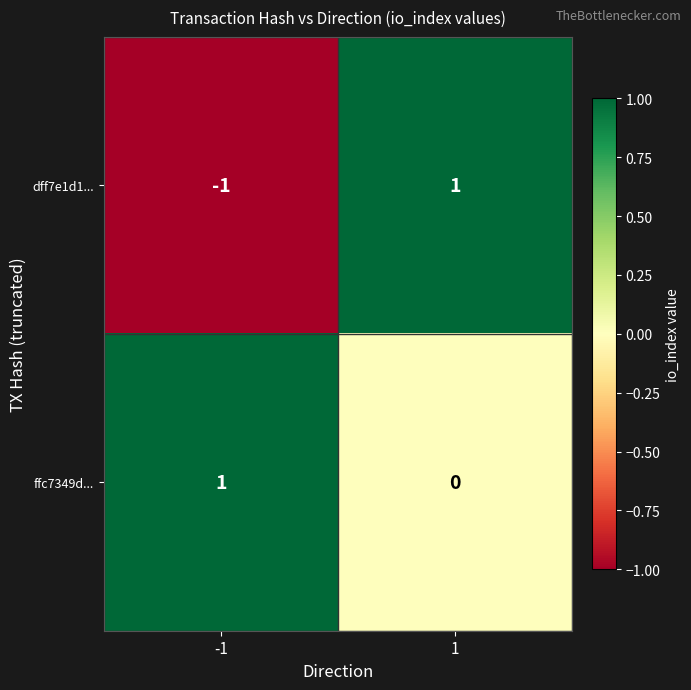

Is the value of dff7e1d1... at -1 greater than the value of ffc7349d... at -1?

No